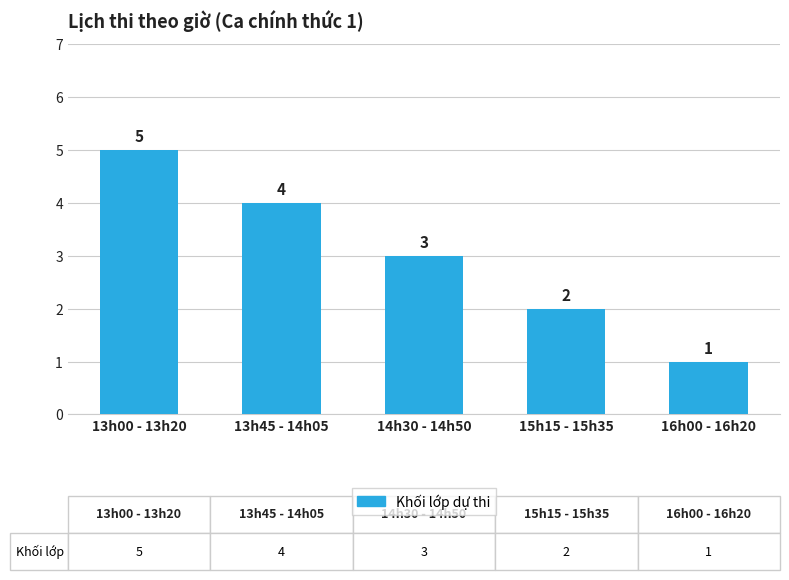

Does the chart contain stacked bars?

No